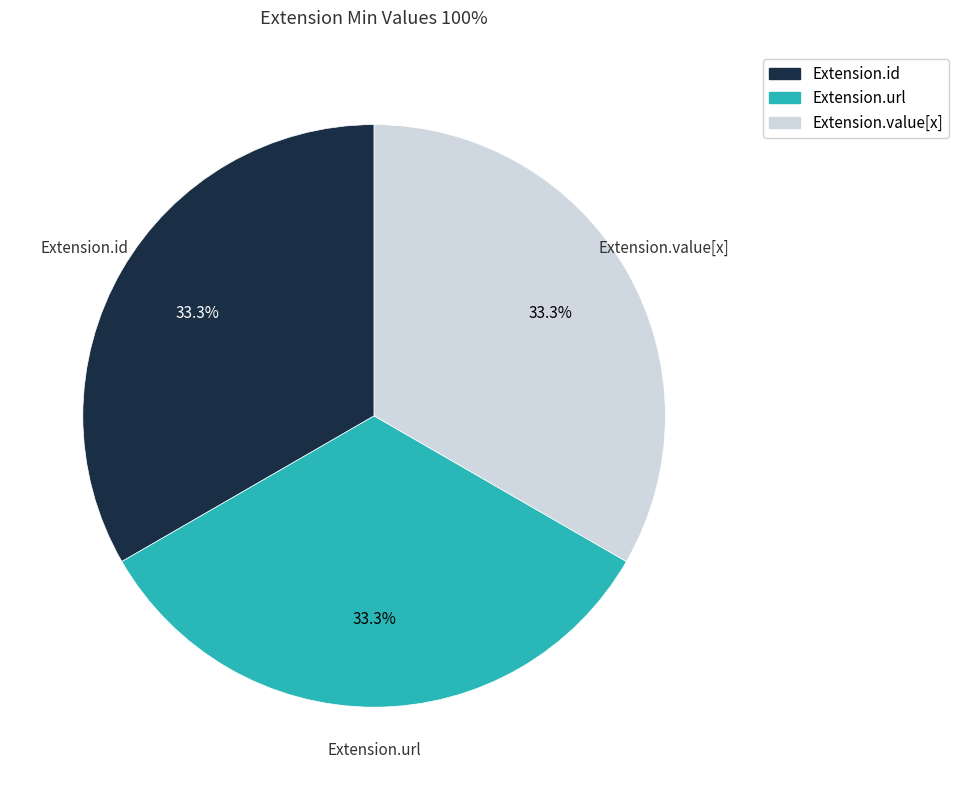

Is there a majority slice in this chart?

No